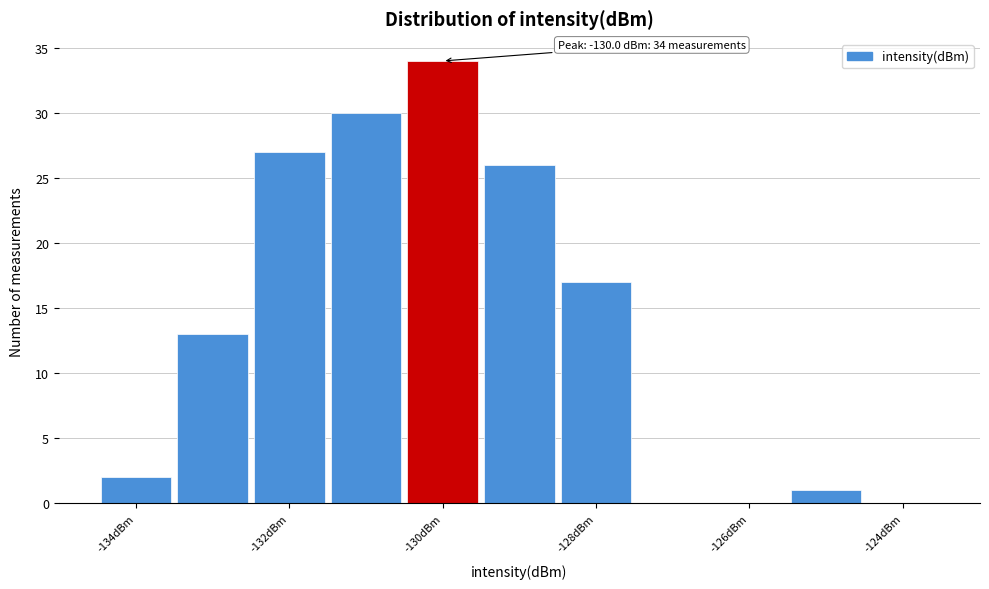

Which range on the x-axis has the tallest bar?

-130.5 to -129.5